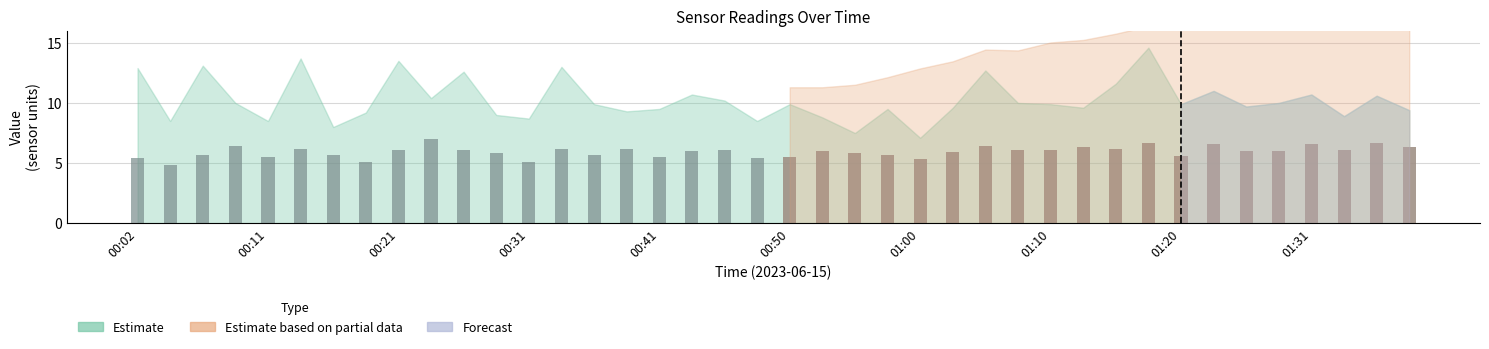

What is the smallest value displayed?

4.8